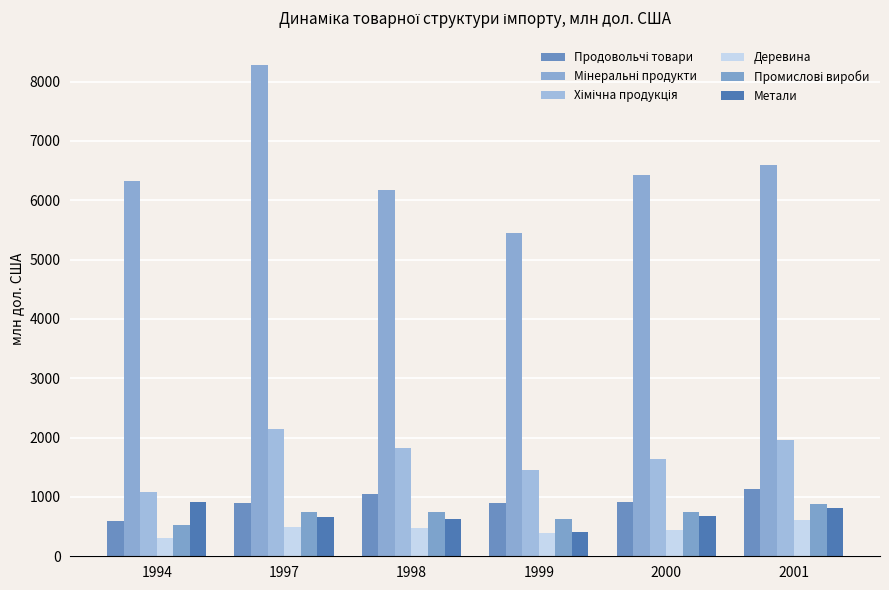

What is the value of the Метали bar at the 2nd from the left?

665